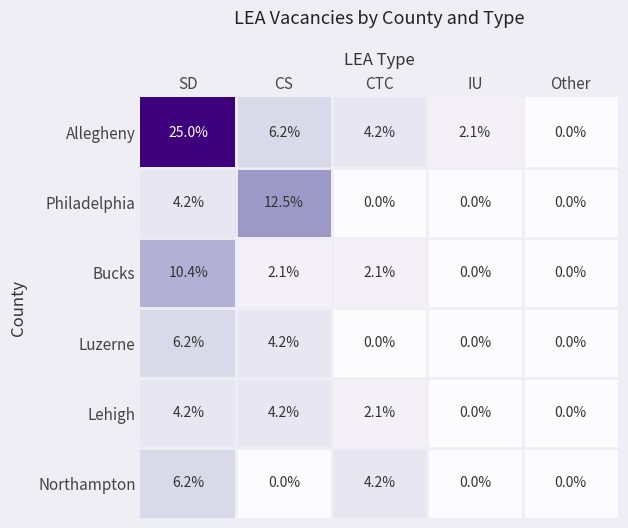

At how many categories does at least one series exceed 4?

3